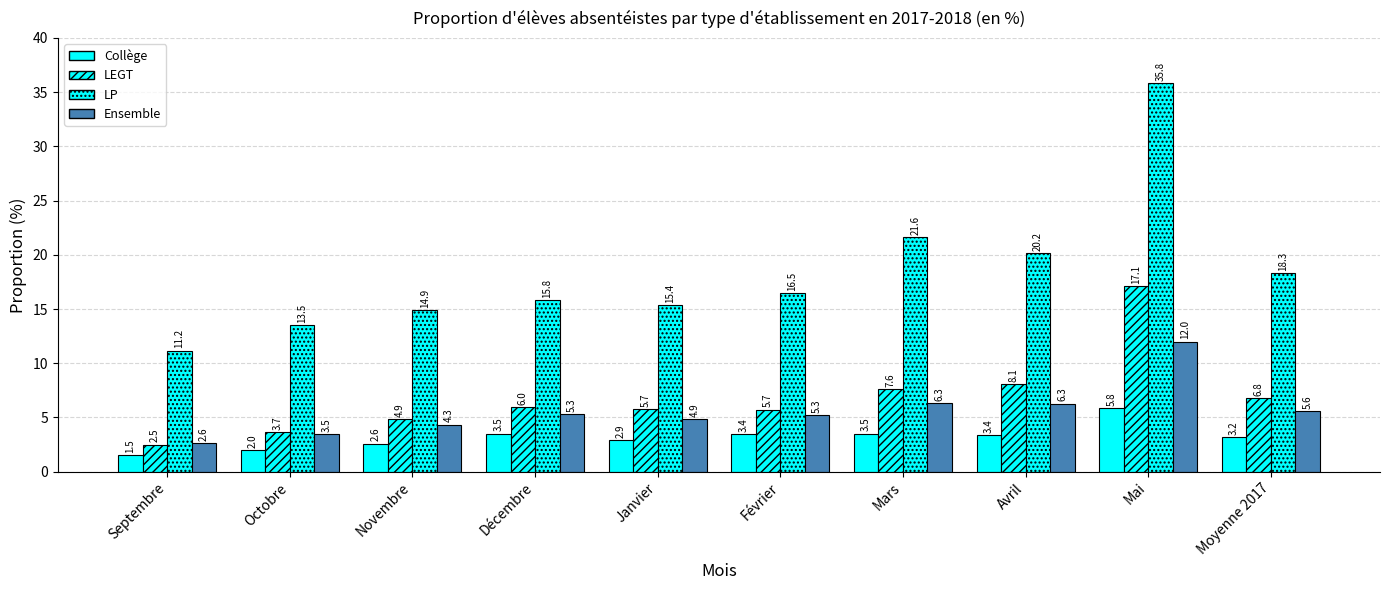

The value of LP at Mai is 18.9. True or false?

False